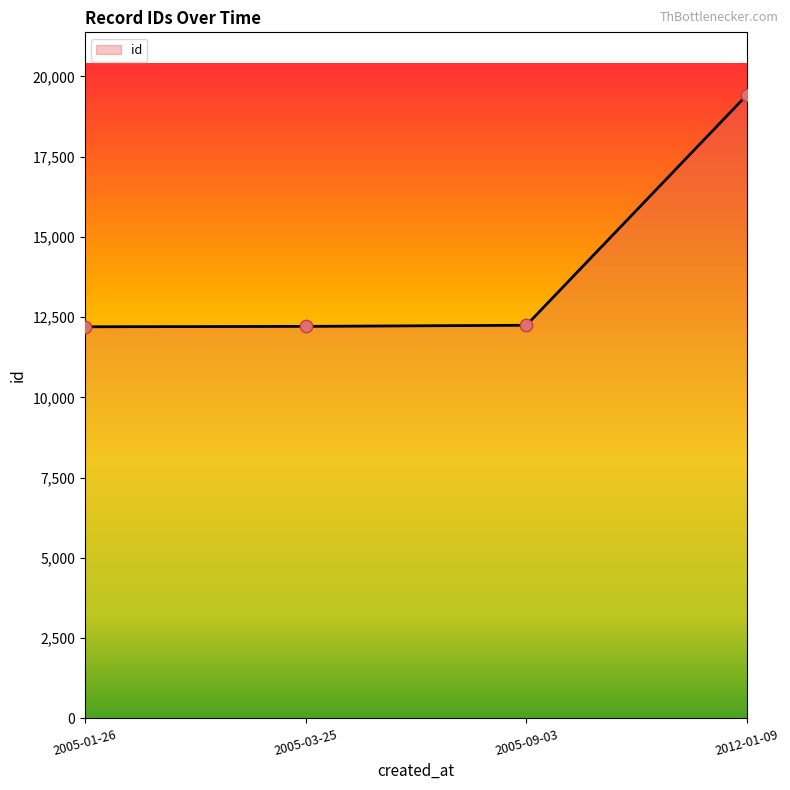

What is the ratio of the value at 2005-01-26 to the value at 2005-03-25?

1.0